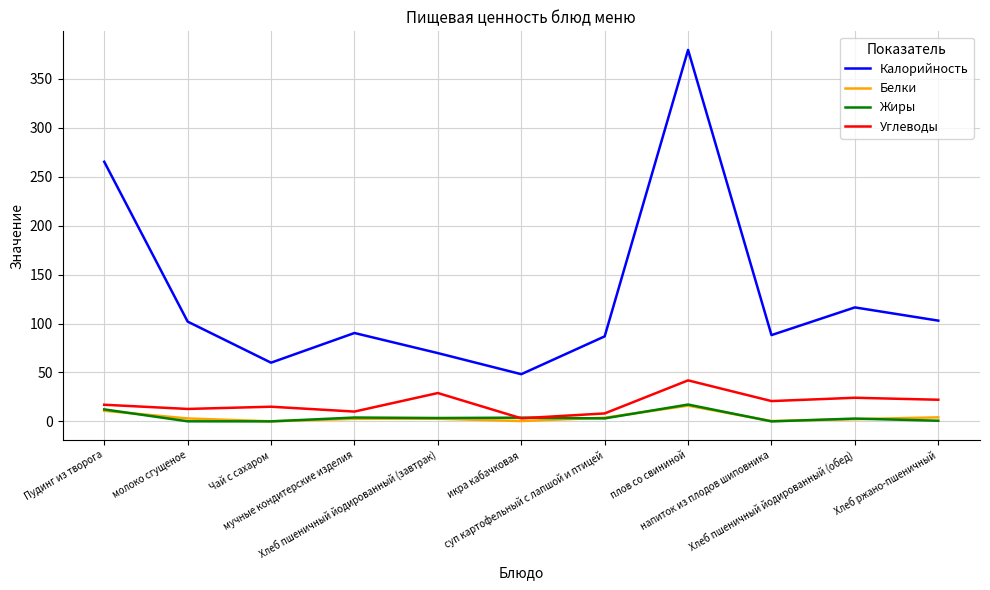

What is the total value across all series at плов со свининой?

454.9